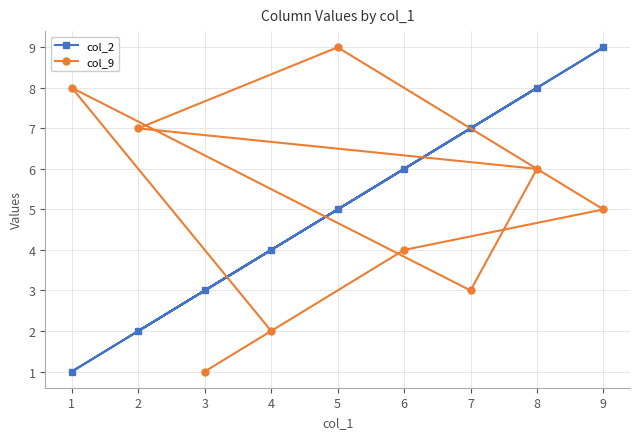

What is the maximum value shown in the chart?

9